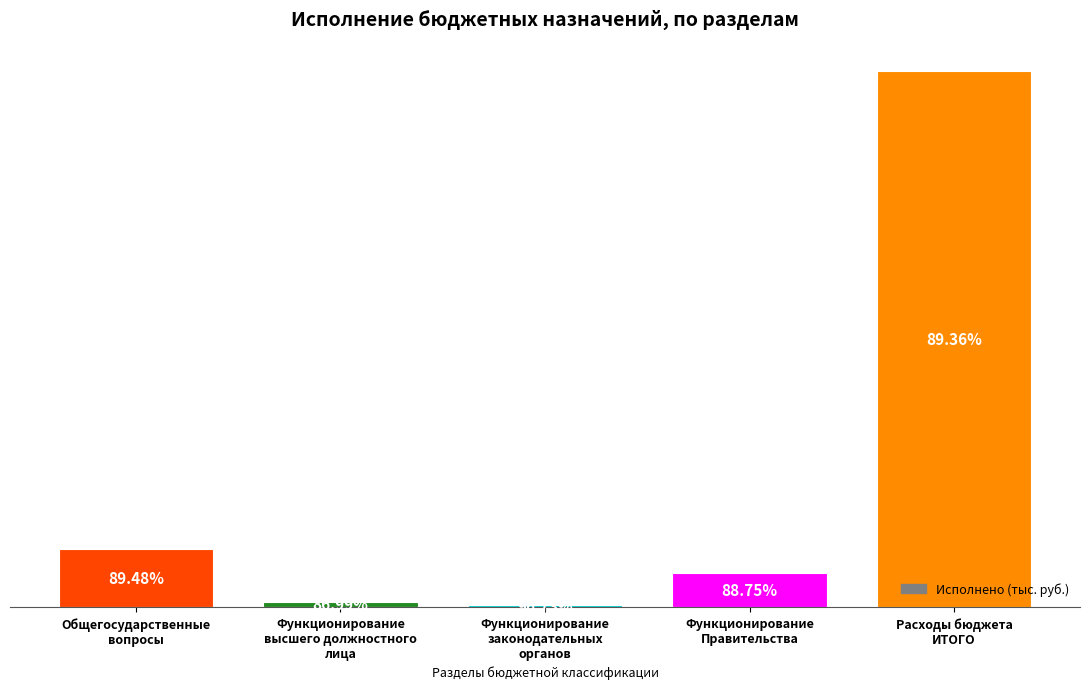

What is the difference between the values at Общегосударственные
вопросы and Функционирование
законодательных
органов?

38712409.2